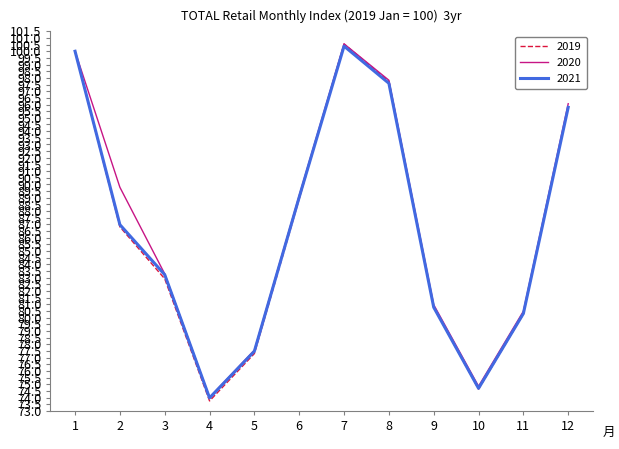

Which category has the lowest value across all series?

4